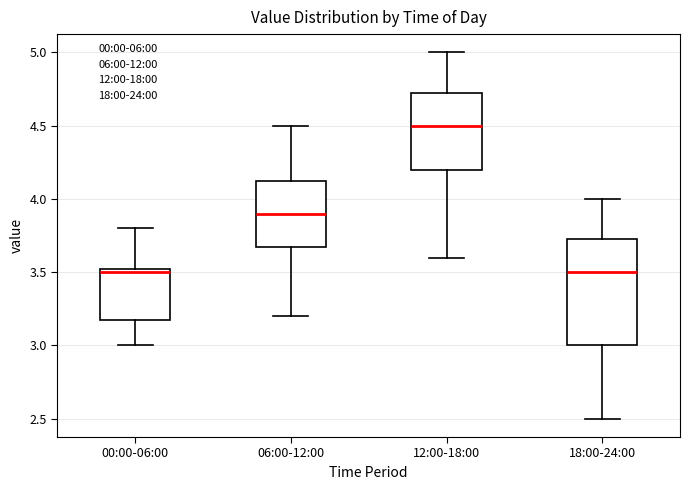

Reading left to right, transcribe this box plot: for each box, give where its median line is, the range the box spans, and where its two whiskers end, as read against the y-axis. The values are not printed on the chart, so give them approximately, as read against the axis.

00:00-06:00: median 3.50, box 3.20 to 3.55, whiskers 3.00 to 3.80
06:00-12:00: median 3.90, box 3.70 to 4.15, whiskers 3.20 to 4.50
12:00-18:00: median 4.50, box 4.20 to 4.75, whiskers 3.60 to 5.00
18:00-24:00: median 3.50, box 3.00 to 3.75, whiskers 2.50 to 4.00